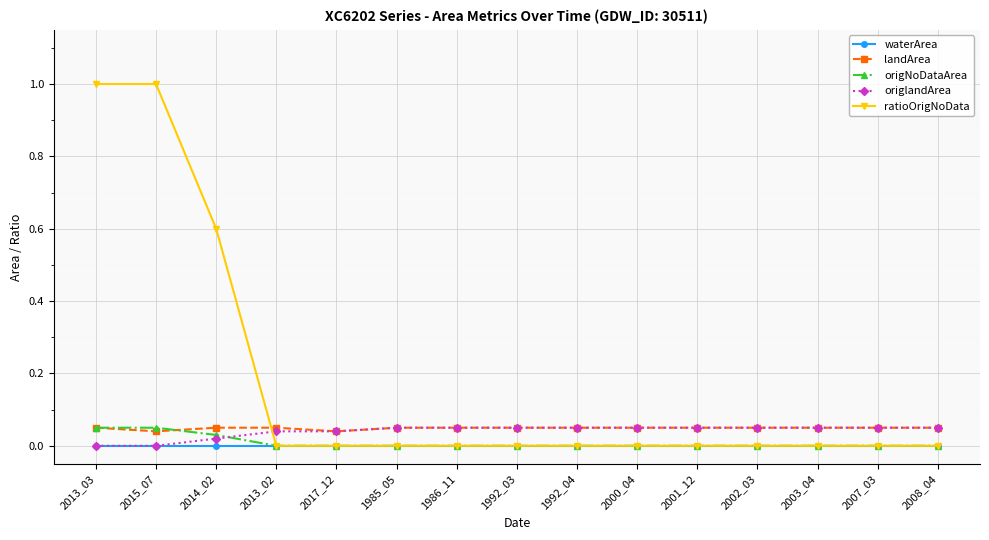

How many lines are shown in the chart?

5